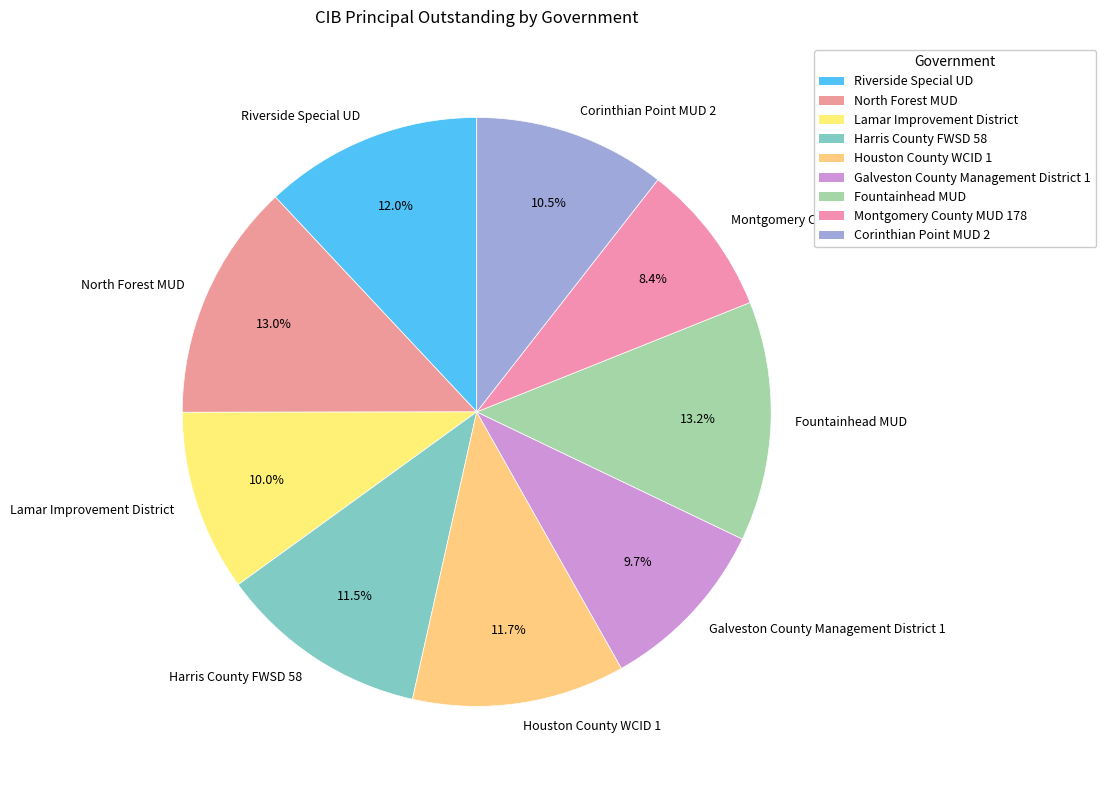

To the nearest percent, what percentage of the pie is Riverside Special UD?

12%